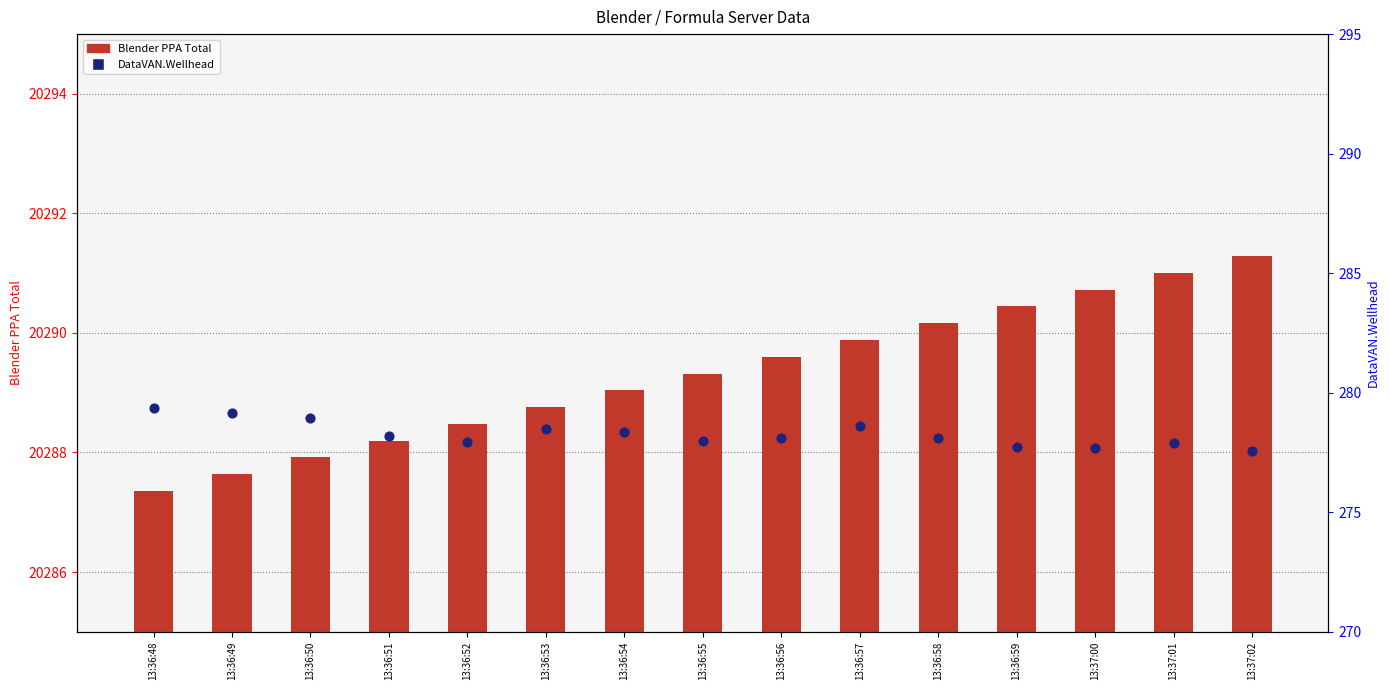

Which series reaches the maximum Y coordinate?

Local Formulas.Blender PPA Total